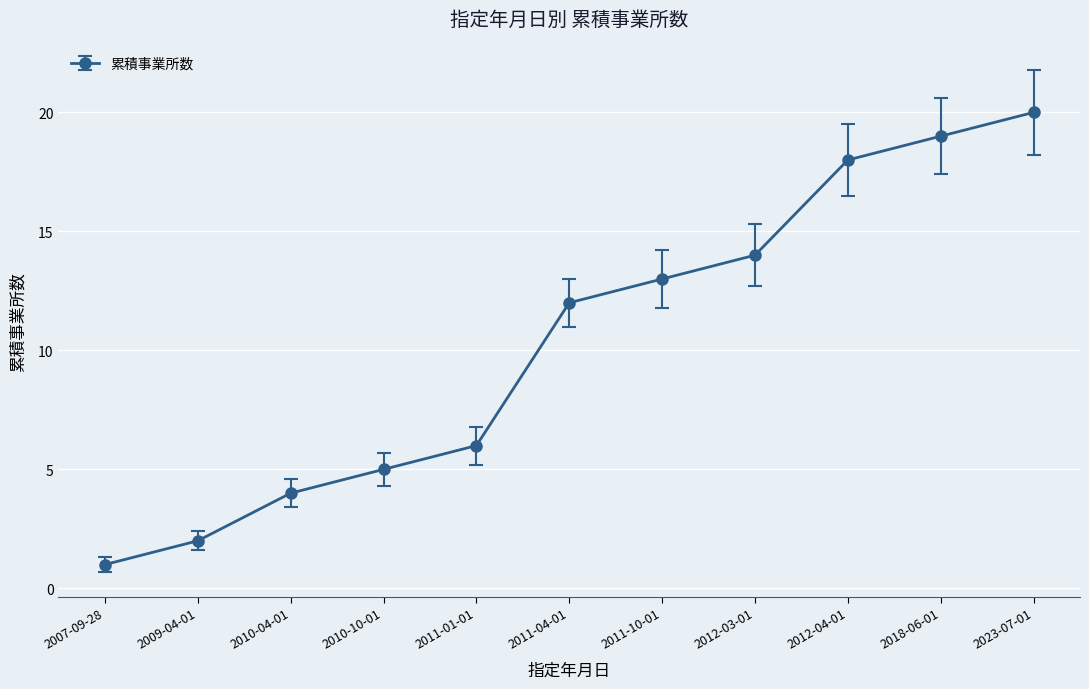

What value does the data have at 2010-10-01?

5